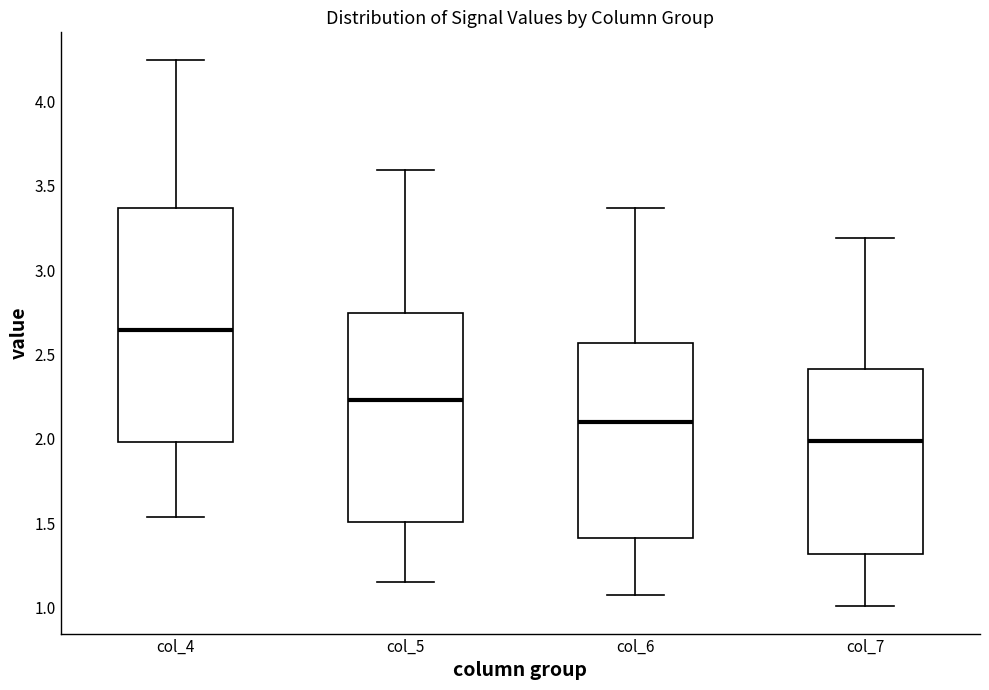

Where is the lower edge of the box for col_5 on the y-axis? The values are not printed on the chart, so give them approximately, as read against the axis.

1.50